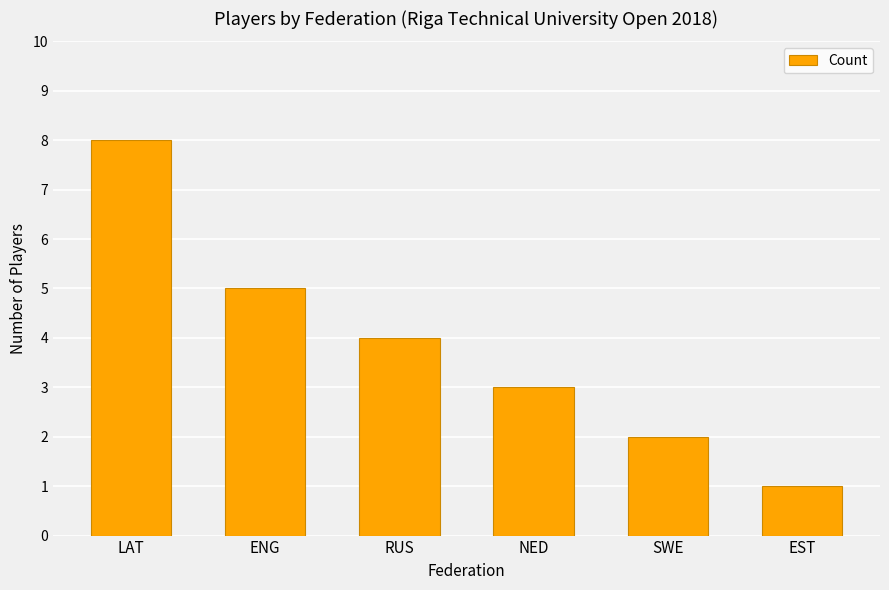

What is the average value?

4